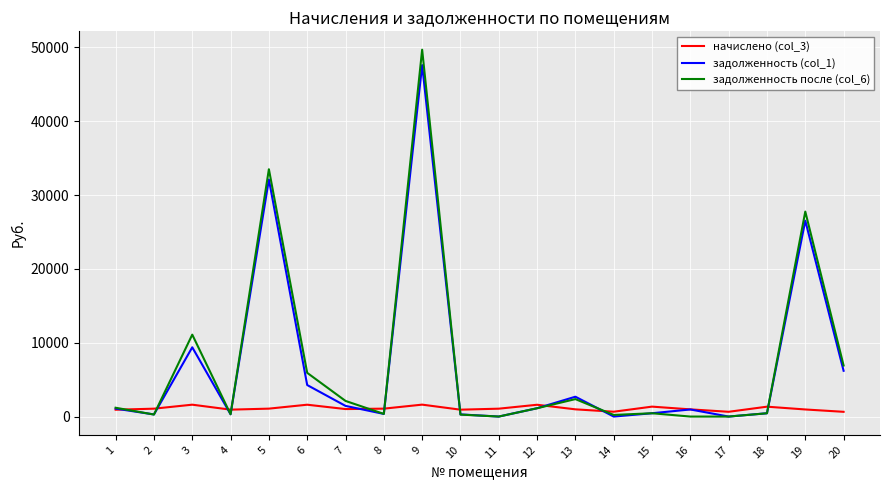

The value of задолженность (col_1) at 11 is 20234.0. True or false?

False